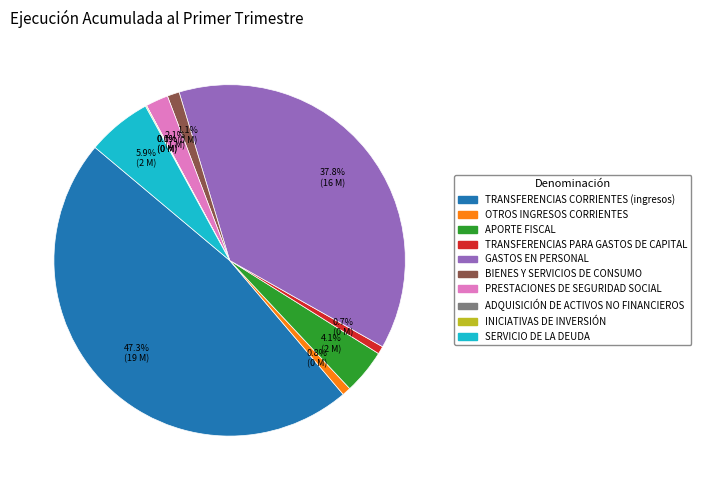

What percentage do PRESTACIONES DE SEGURIDAD SOCIAL and OTROS INGRESOS CORRIENTES together represent?

2.9%